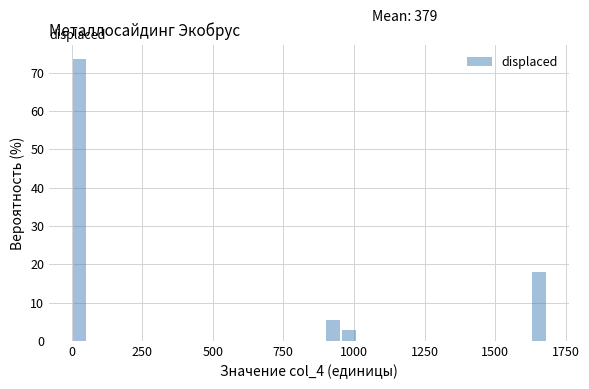

Read against the x-axis, roughly where is the centre of the tallest bar?

50